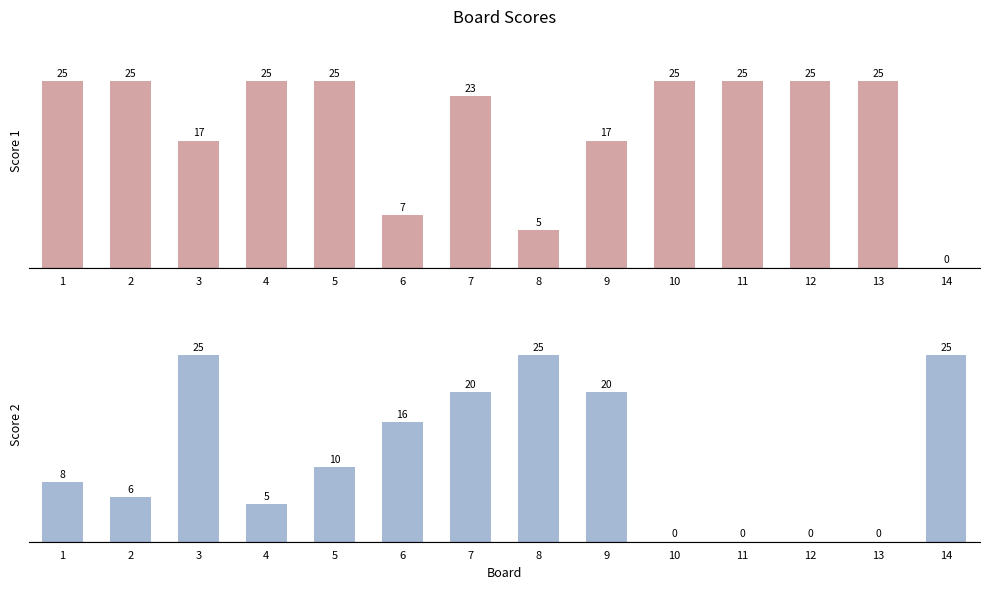

Does the chart contain stacked bars?

No